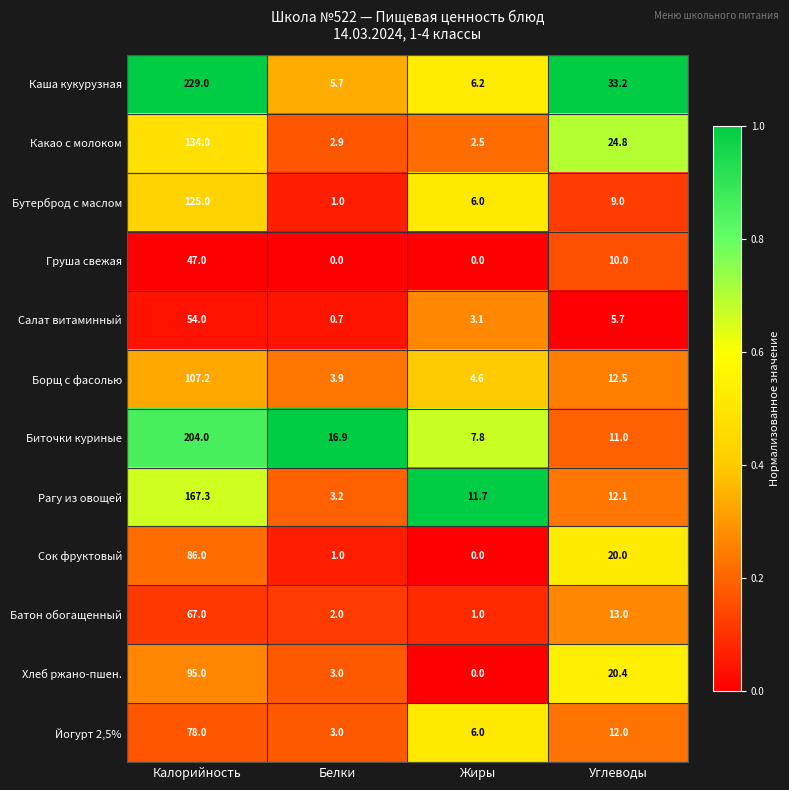

What is the difference between the Биточки куриные values at Углеводы and Жиры?

3.2